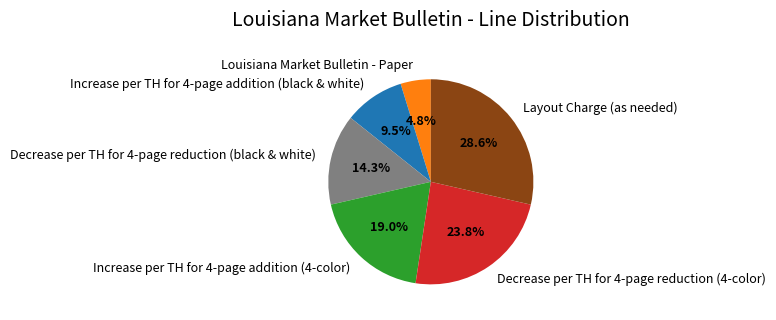

What percentage is NOT represented by Increase per TH for 4-page addition (4-color)?

81.0%